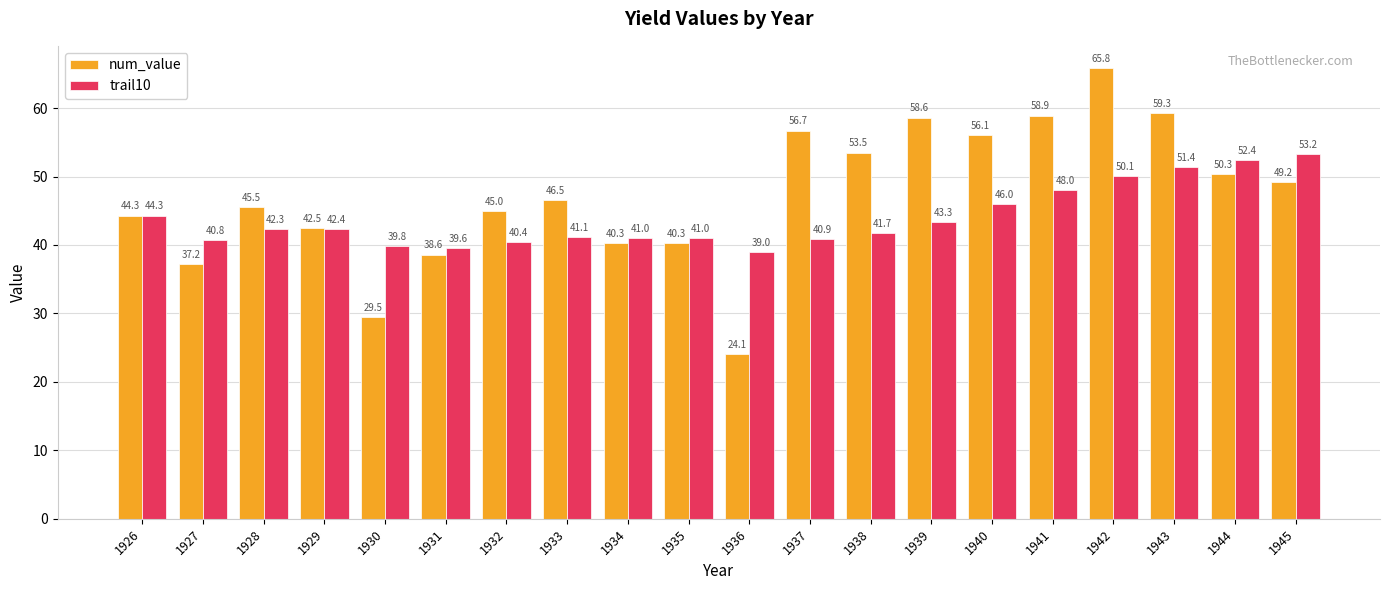

Are the bars grouped side by side (vs. stacked)?

Yes